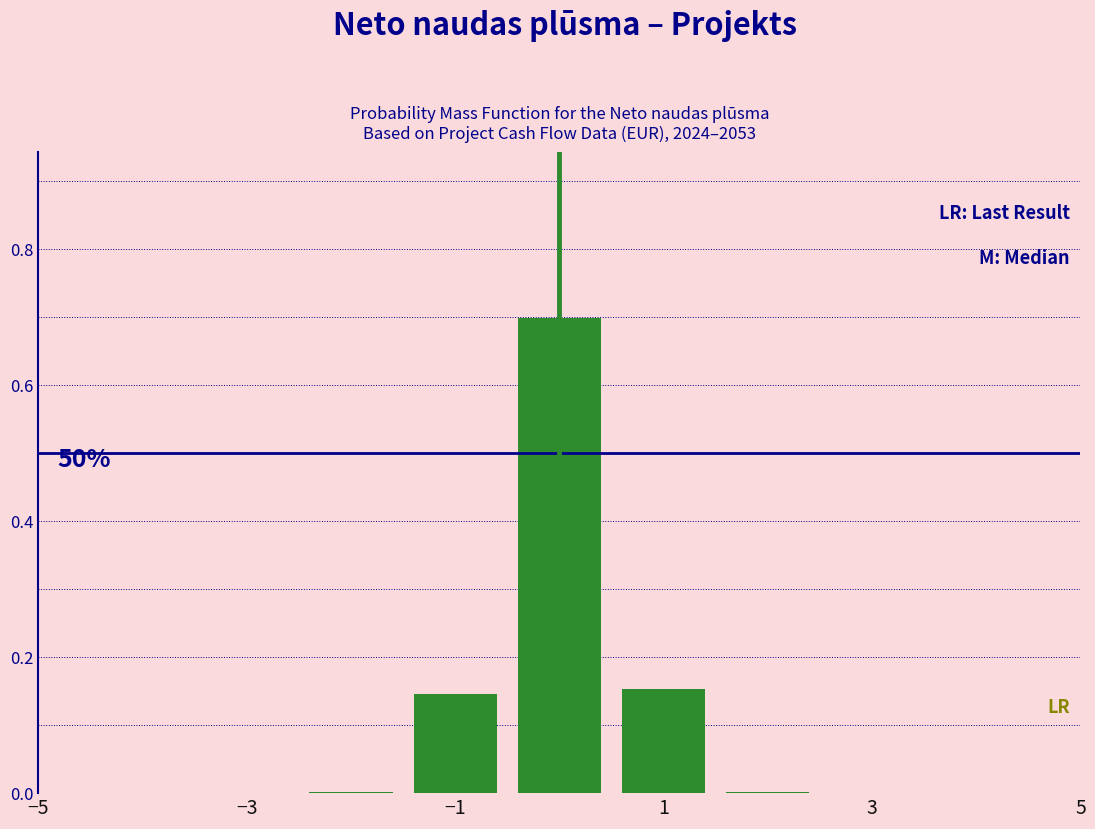

Which range on the x-axis has the tallest bar?

-0.5 to 0.5